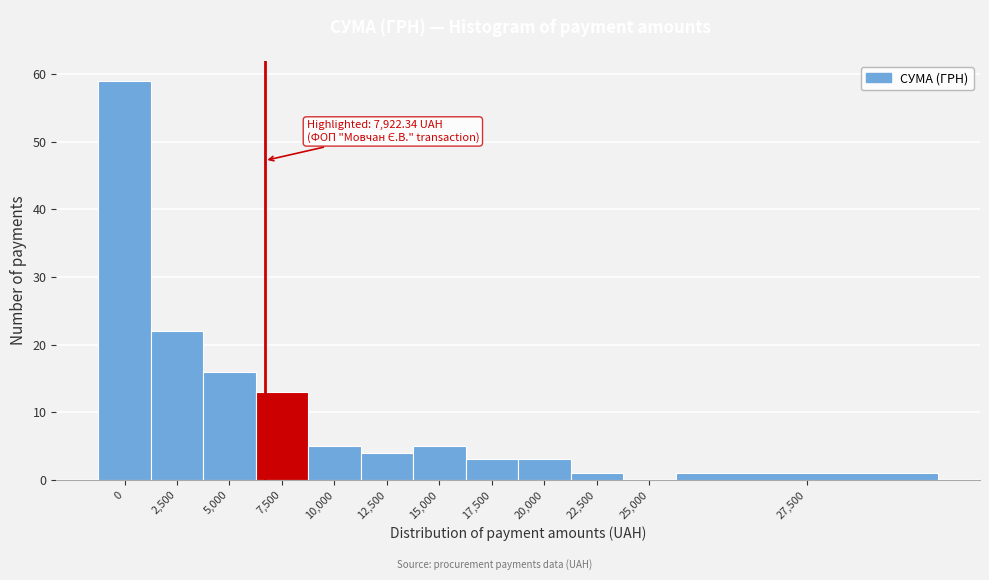

Reading left to right, transcribe all the data shown in this chart.

0=59	2,500=22	5,000=16	7,500=13	10,000=5	12,500=4	15,000=5	17,500=3	20,000=3	22,500=1	25,000=0	27,500=1